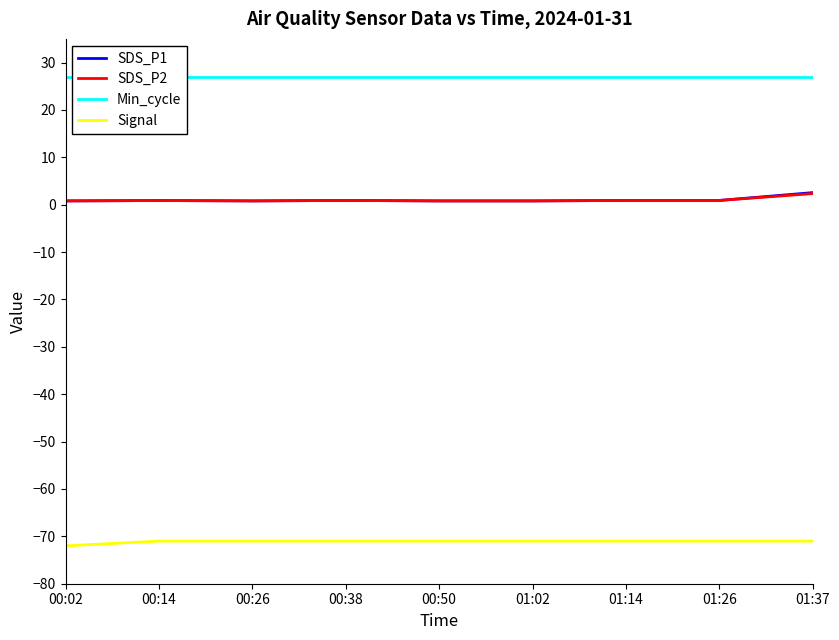

Between 00:14 and 00:50, which series saw the biggest shift?

SDS_P1